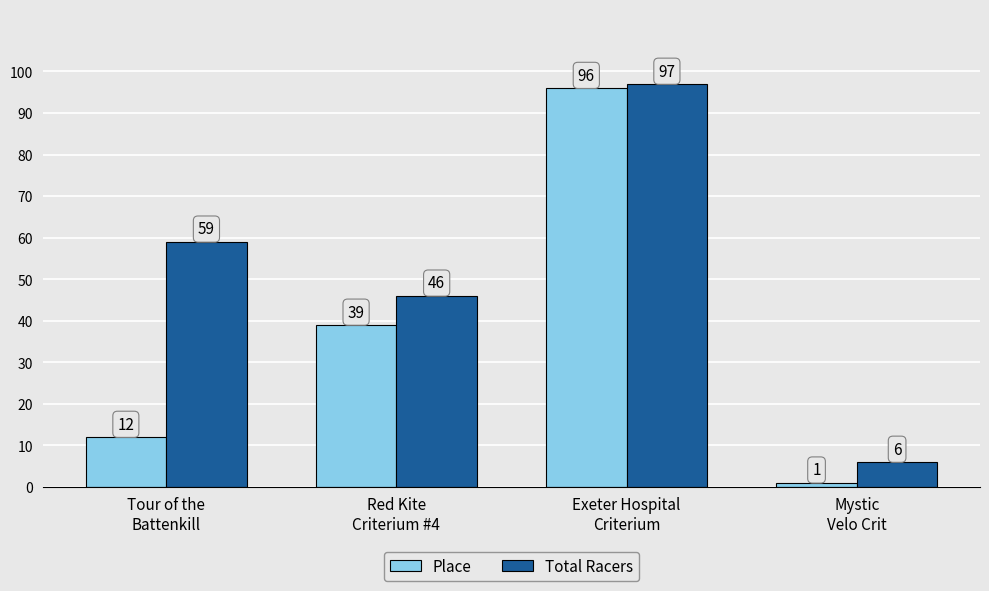

Which label corresponds to the largest value in the chart?

Exeter Hospital
Criterium